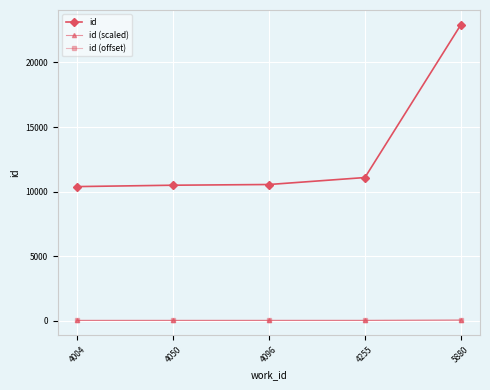

True or false: id and id (scaled) cross at least once.

False